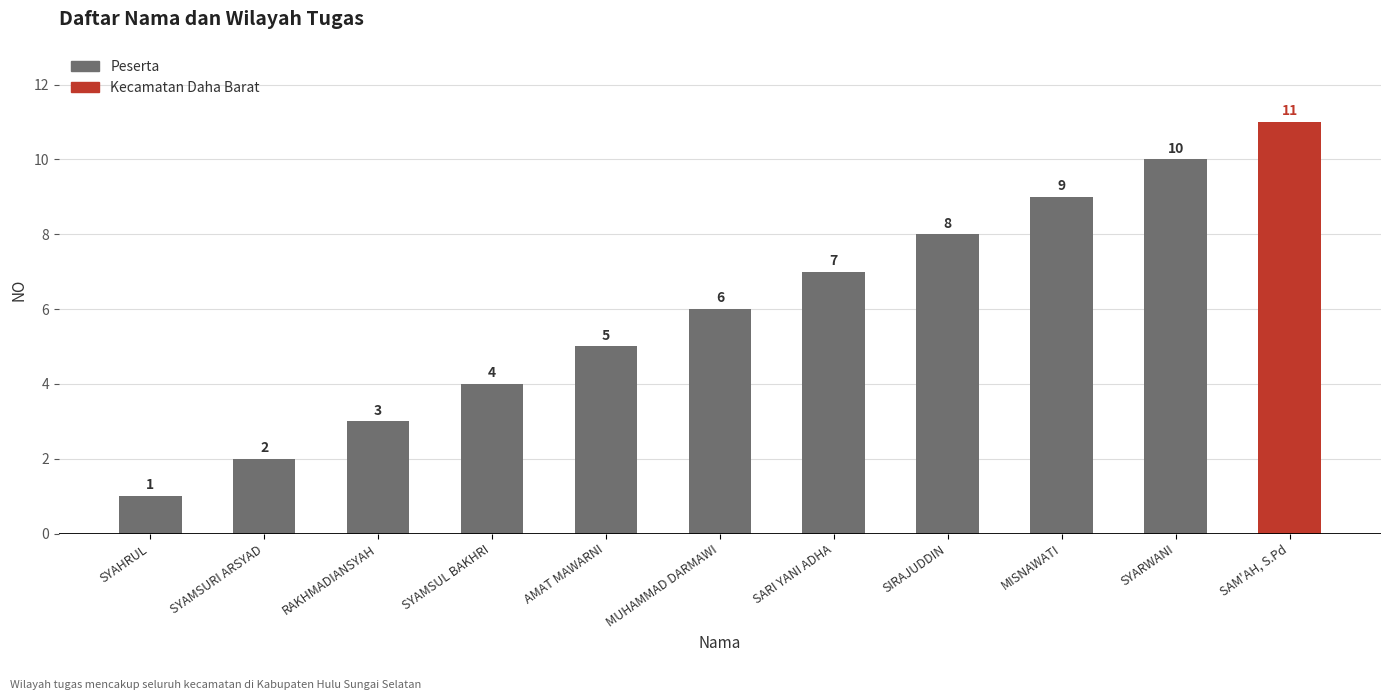

Is it true that the value at AMAT MAWARNI is 2?

False